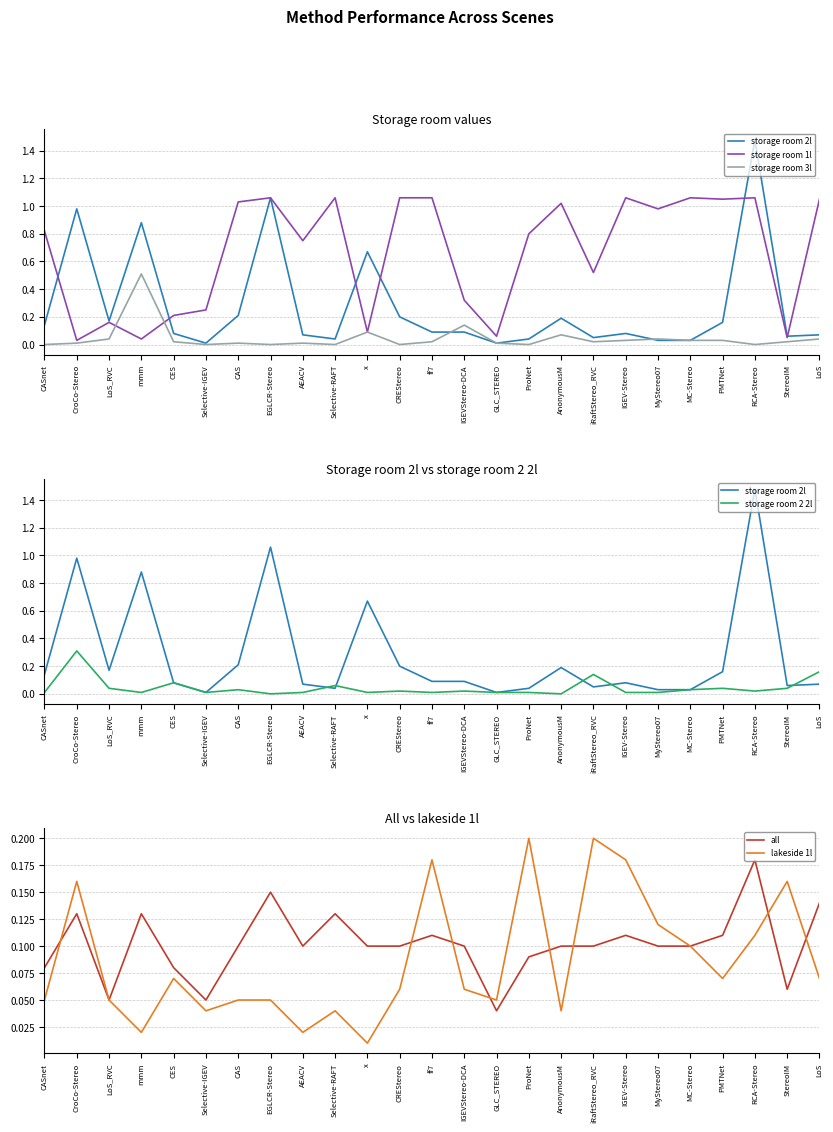

Between which two adjacent categories do lakeside 1l and storage room 3l first intersect?

LoS_RVC and mmm